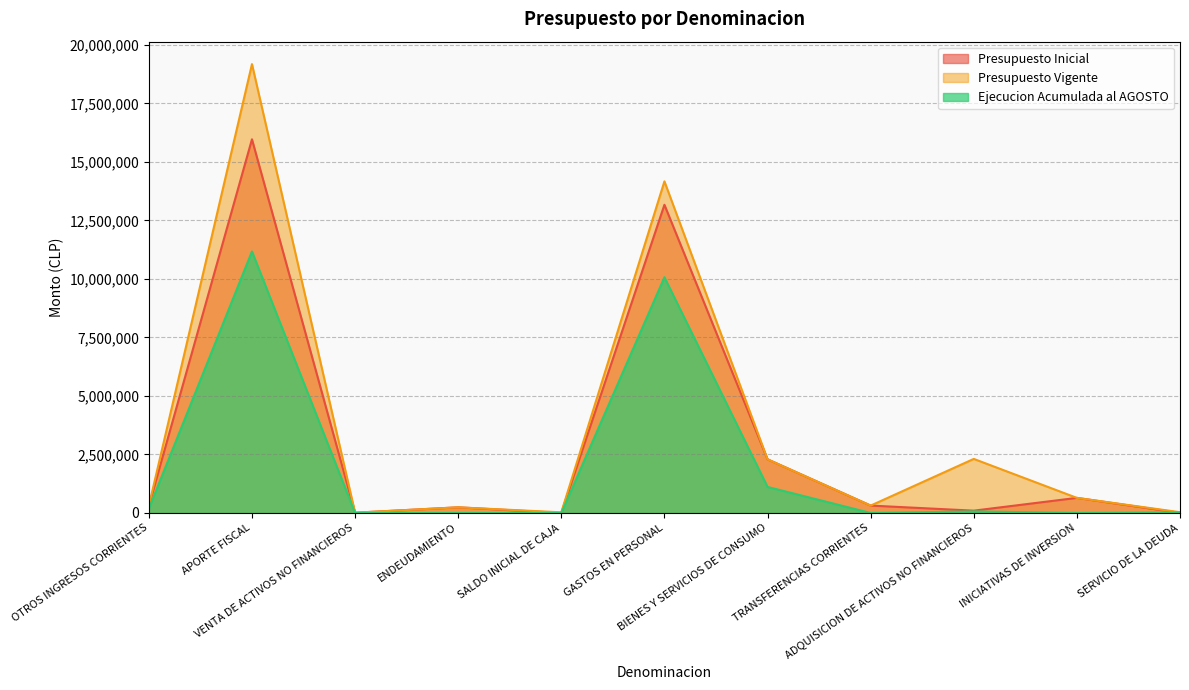

What is the difference between the highest and lowest values at SALDO INICIAL DE CAJA?

28001